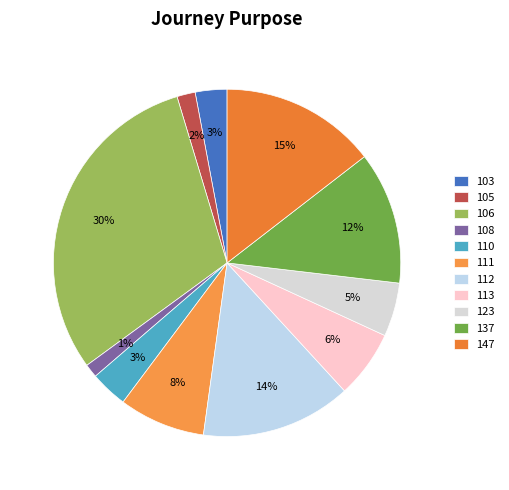

To the nearest percent, what is the average slice percentage?

9%